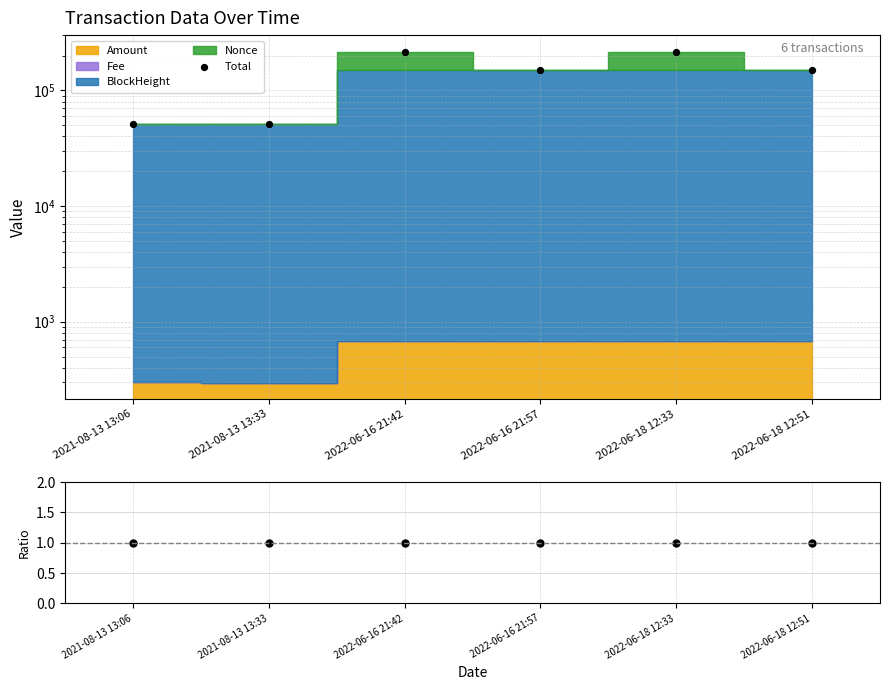

What is the total value across all series at 2022-06-16 21:57?

149341.6